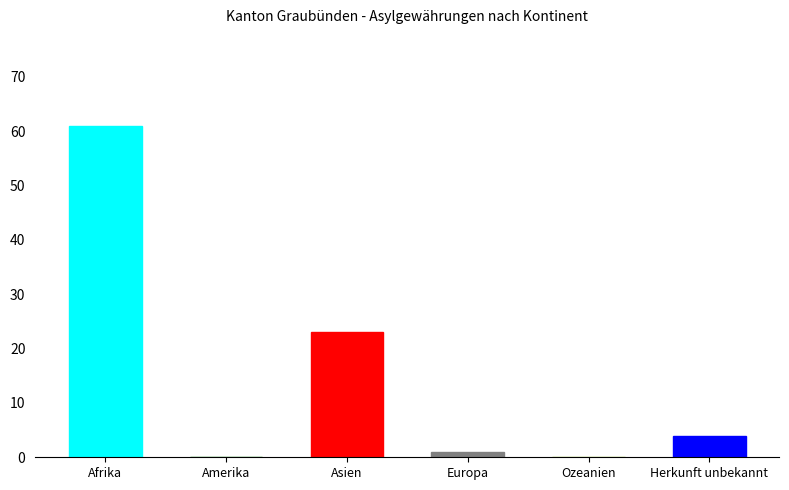

Reading left to right, what are all the values shown in this chart?

61	0	23	1	0	4